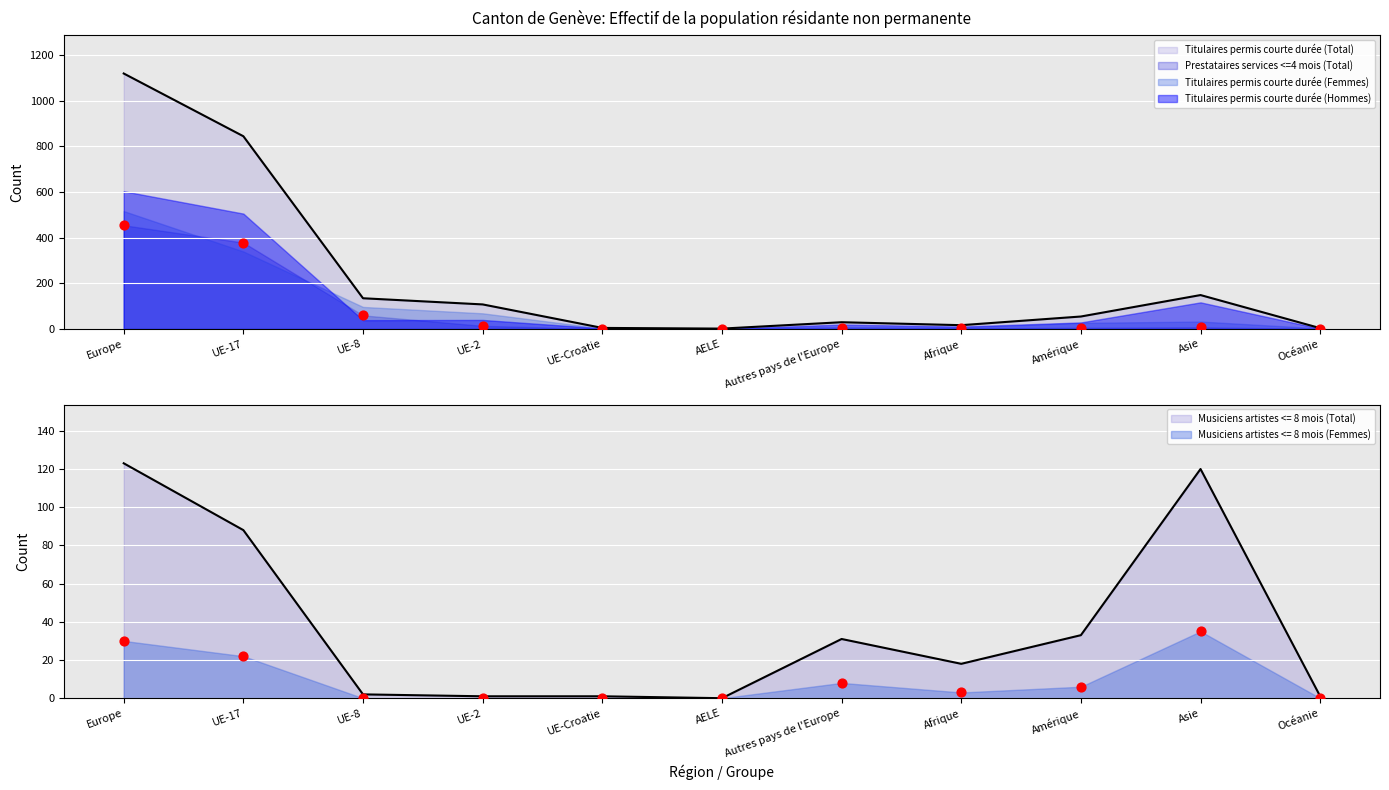

At which category is the sum across all series the highest?

Europe